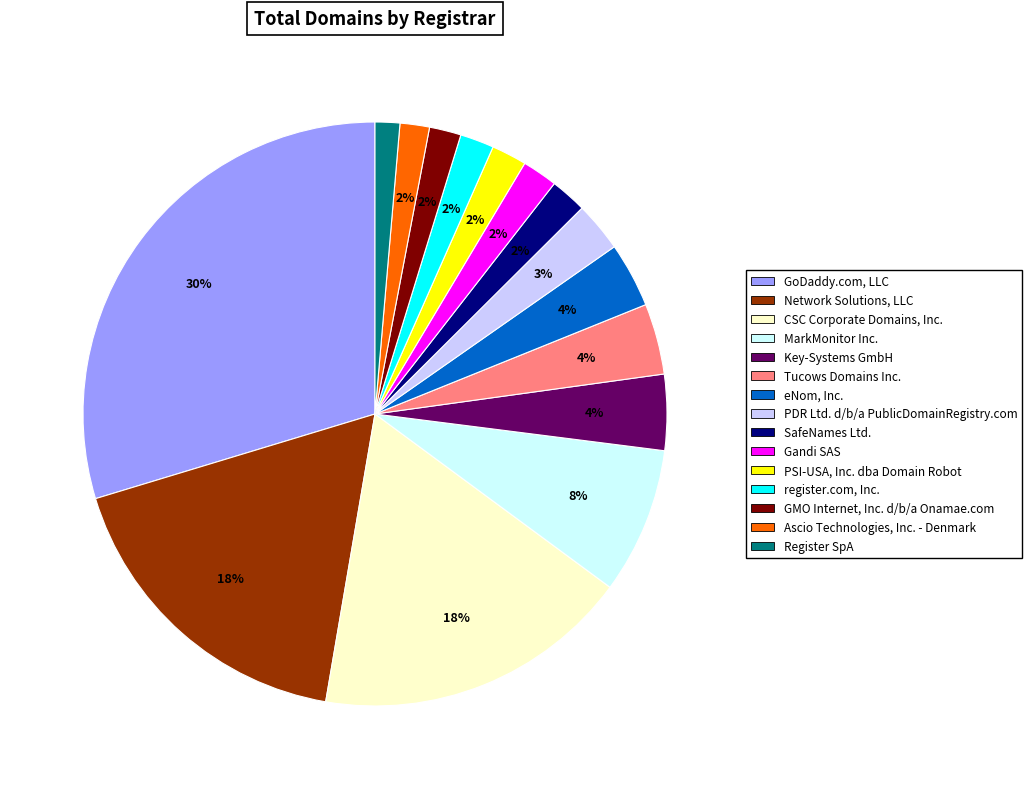

Count the number of slices in the pie.

15